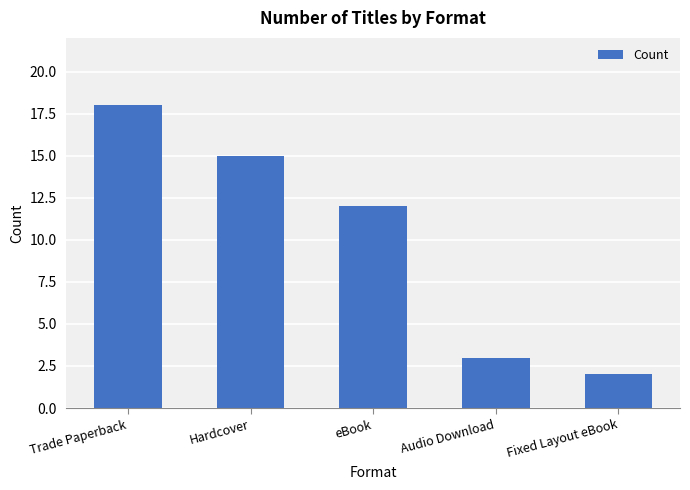

What is the sum of all values?

50